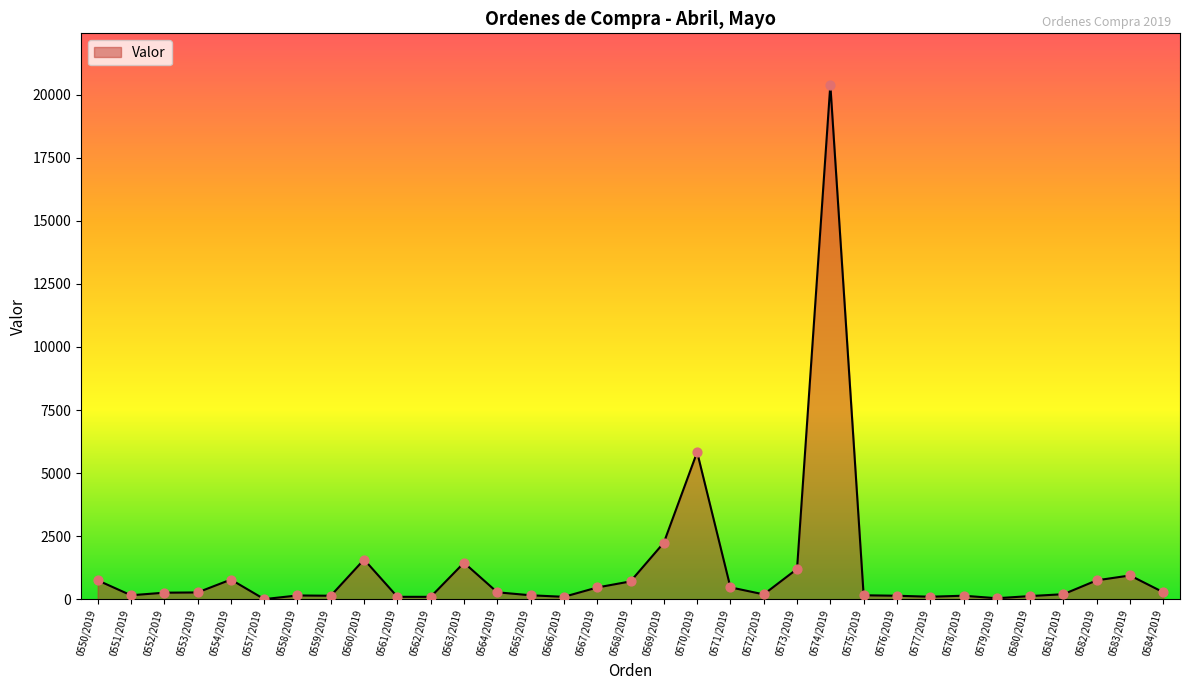

What is the ratio of the value at 0567/2019 to the value at 0573/2019?

0.4